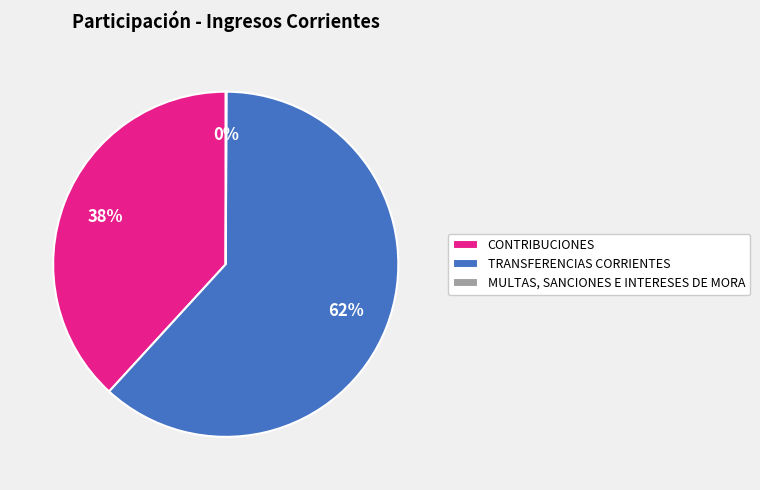

What percentage is the CONTRIBUCIONES slice, to the nearest percent?

38%